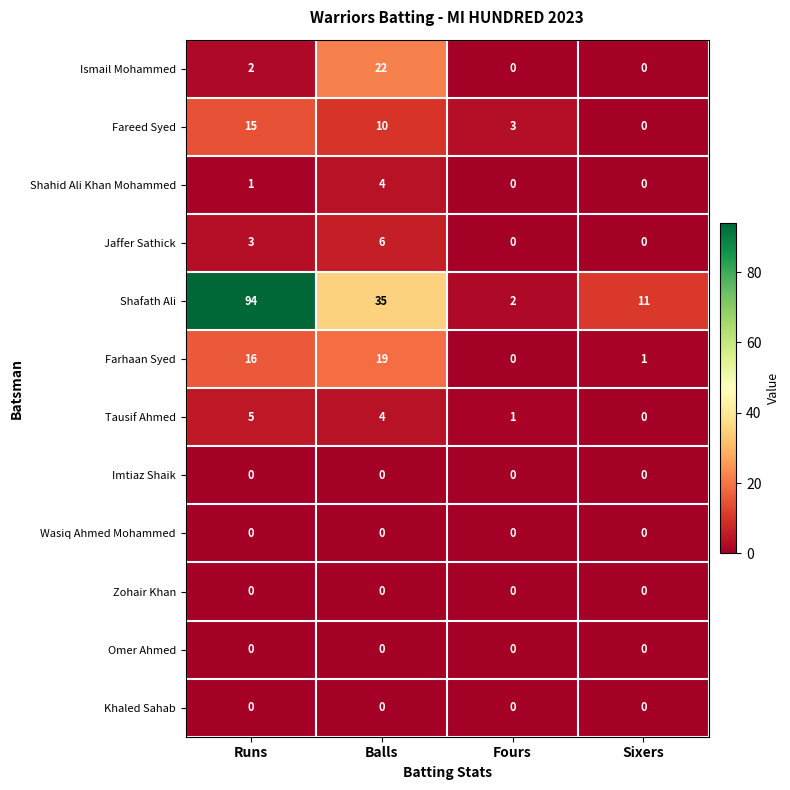

How many series are shown in this chart?

12